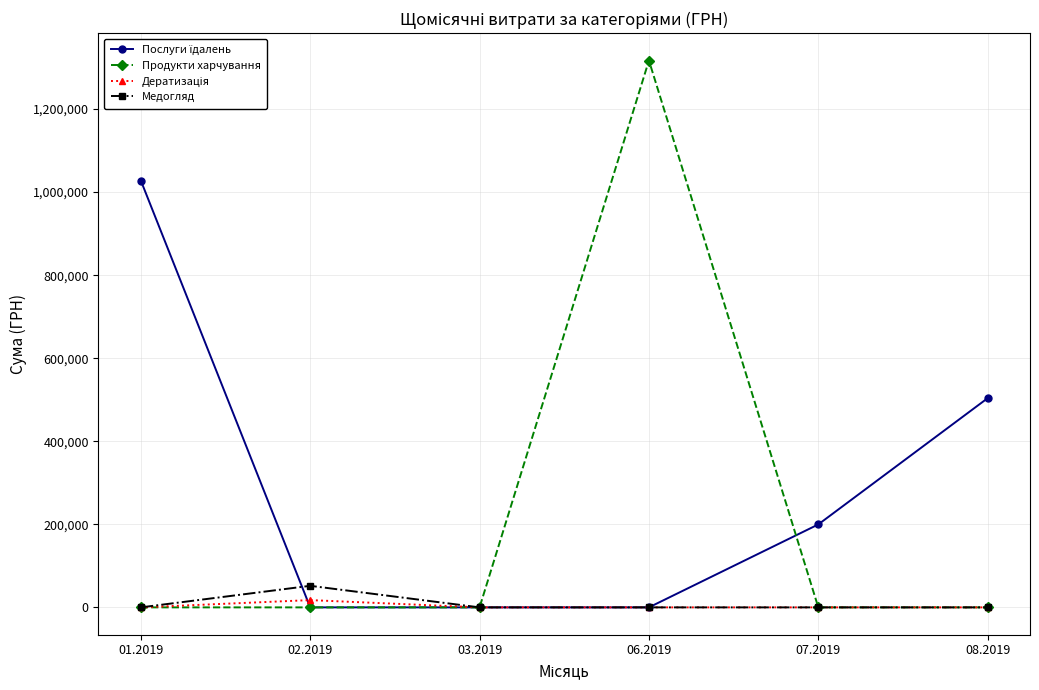

What is the greatest value displayed?

1316889.5